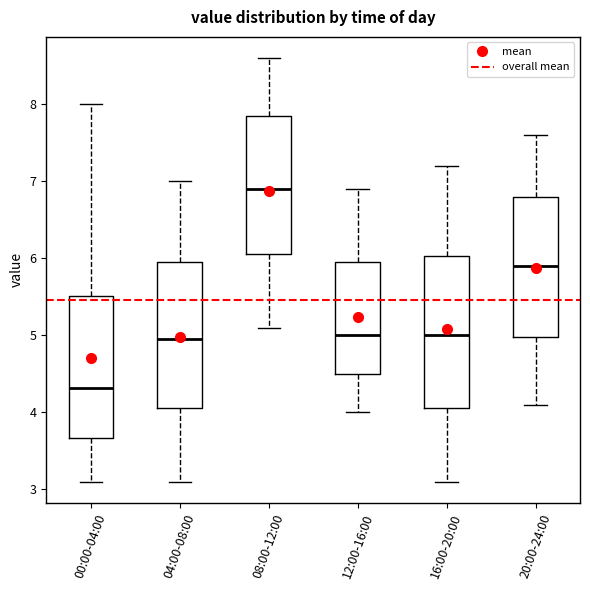

Which box's median line is the lowest?

00:00-04:00